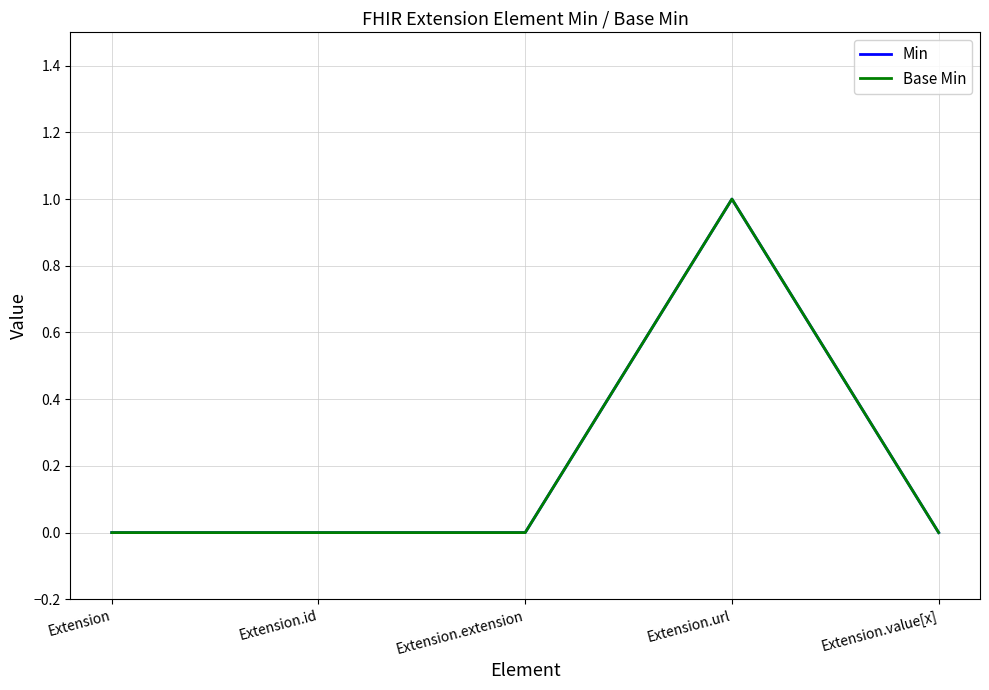

The Min series shows 0 at Extension.id. True or false?

True